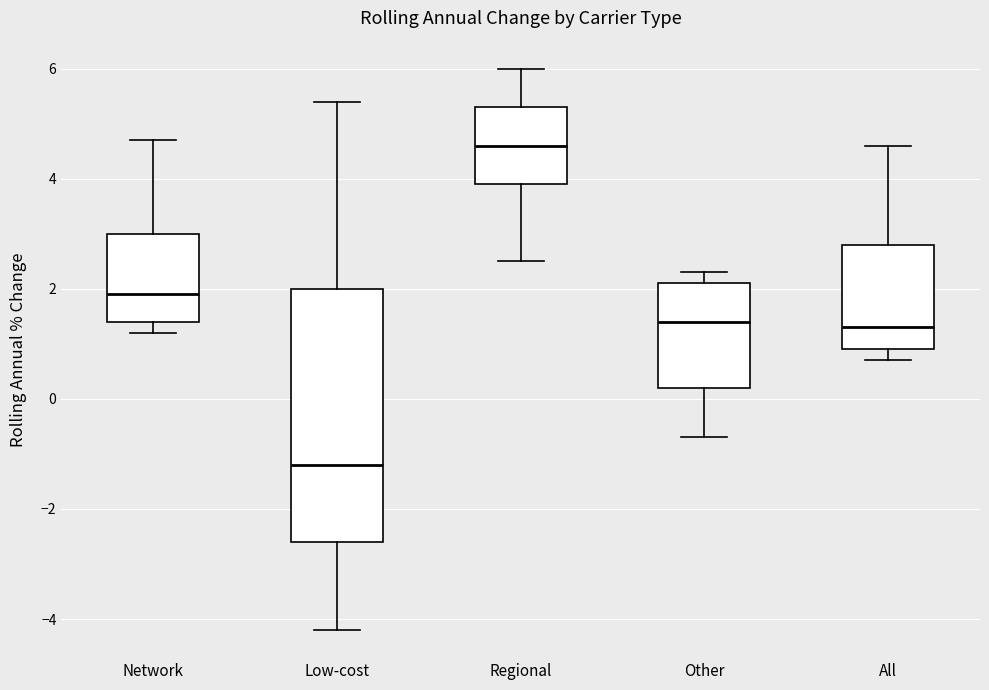

Where does the lower whisker of the box for Regional end on the y-axis? The values are not printed on the chart, so give them approximately, as read against the axis.

2.6